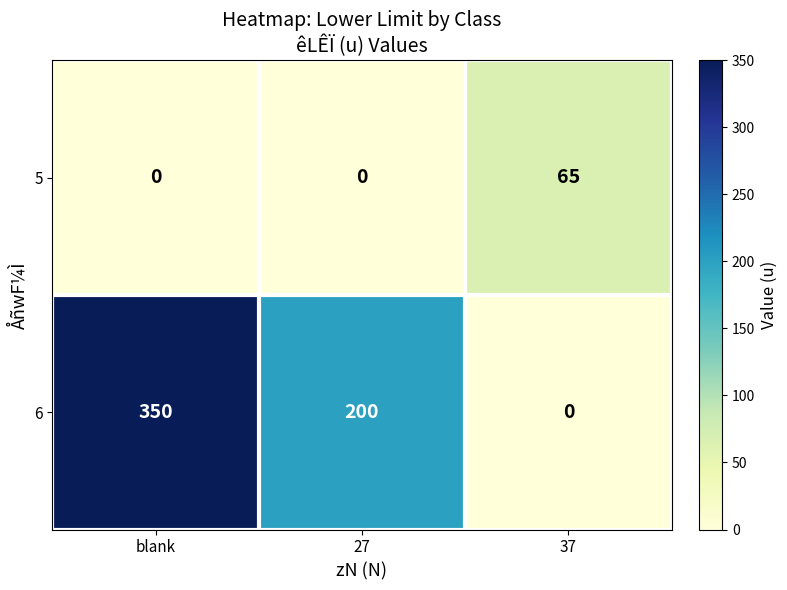

True or false: 6 has a value of 602 at blank.

False